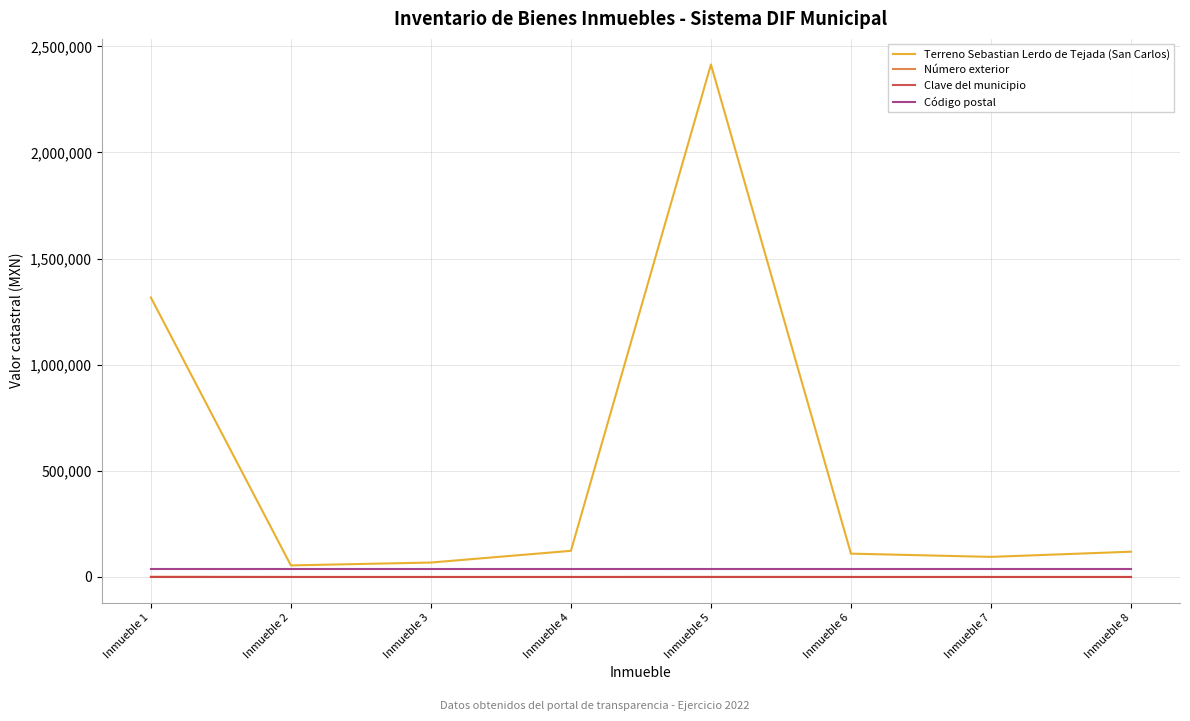

Which label corresponds to the largest value in the chart?

Inmueble 5